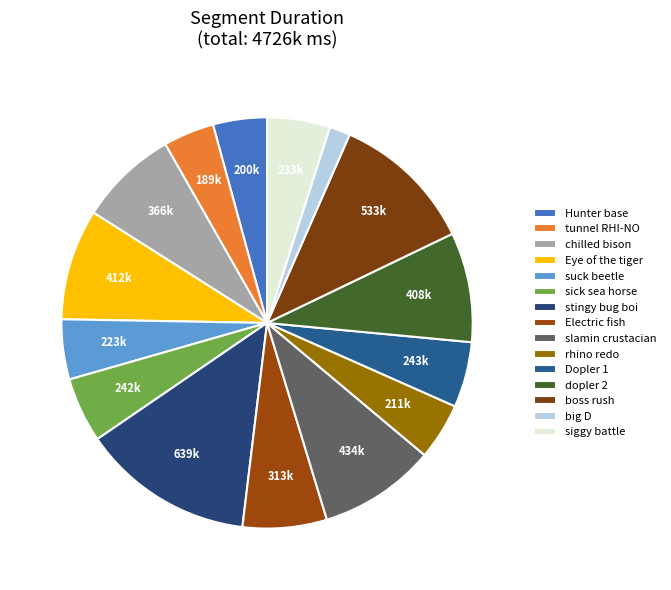

To the nearest percent, what is the difference between the largest and smallest slice percentages?

12%